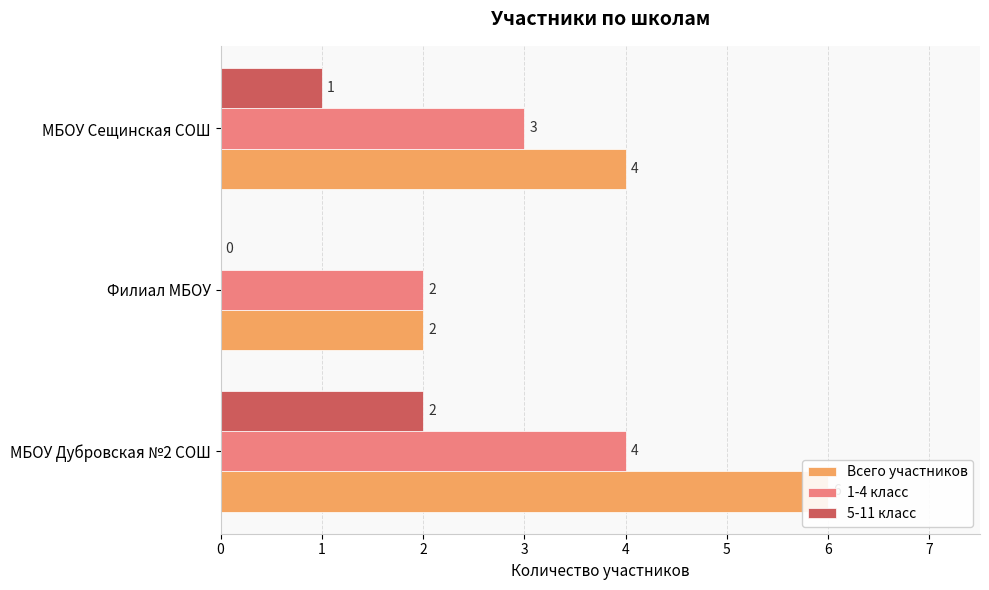

Is the value of 5-11 класс at Филиал МБОУ greater than the value of 1-4 класс at МБОУ Дубровская №2 СОШ?

No